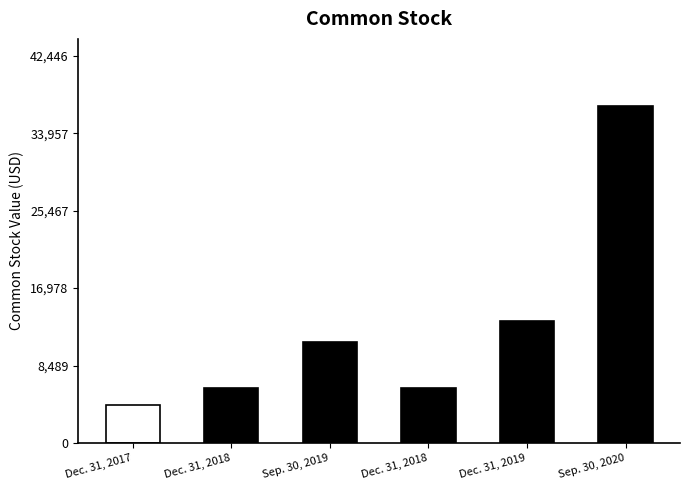

Are the bars horizontal?

No